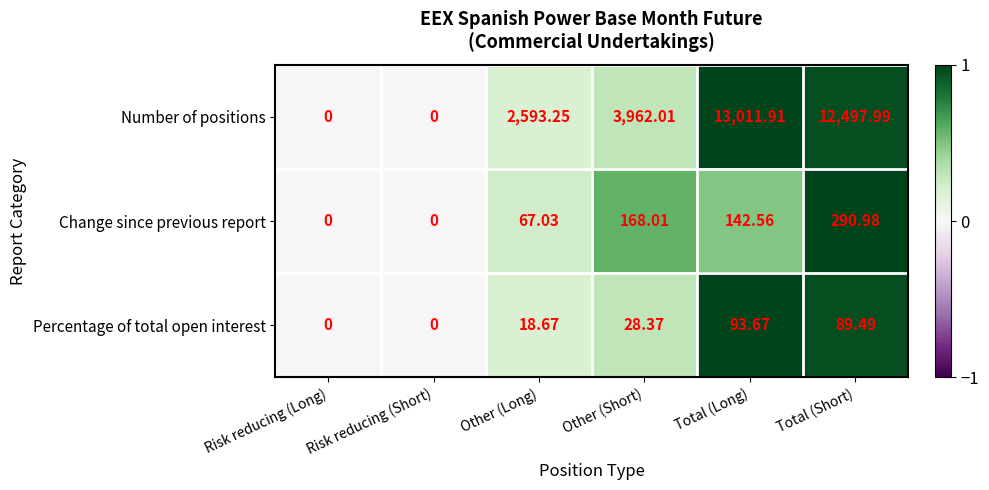

At which label does Percentage of total open interest first exceed 28?

Other (Short)